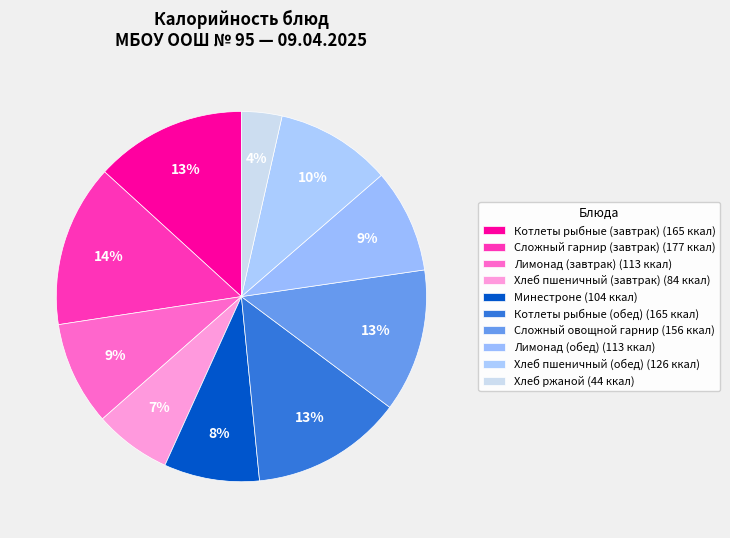

What is the ratio of the value at Котлеты рыбные (обед) to the value at Лимонад (завтрак)?

1.5